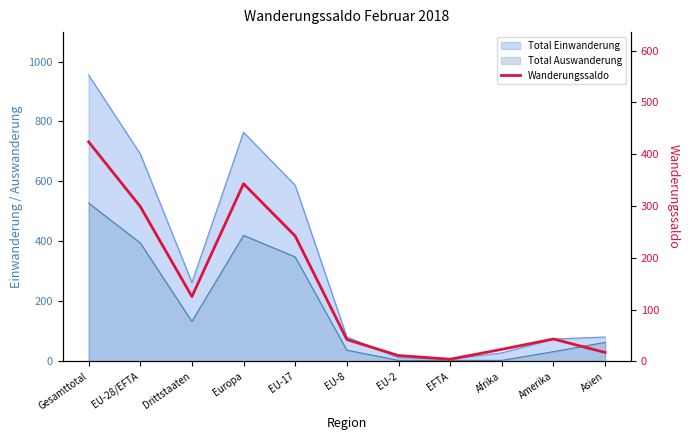

What is the difference between the maximum and minimum values?

420